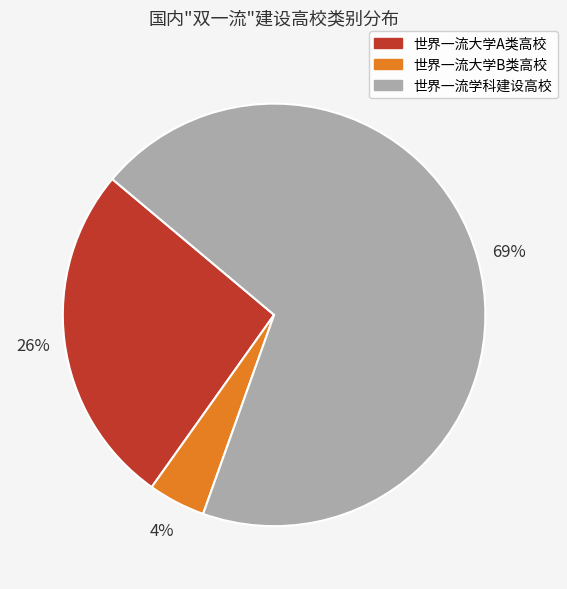

How many slices are in this pie chart?

3